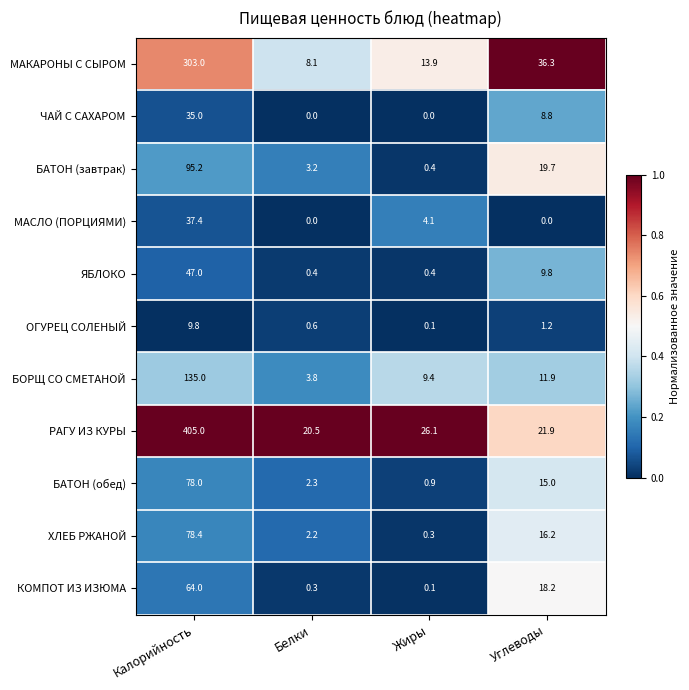

At which label is ХЛЕБ РЖАНОЙ closest to 39?

Углеводы